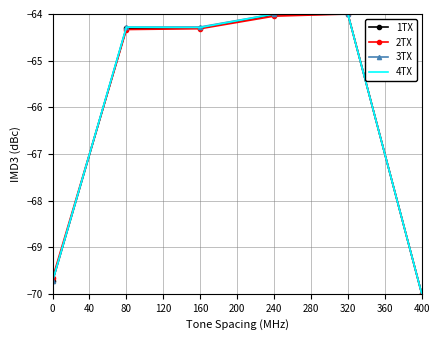

What are all the series names shown in the legend?

1TX, 2TX, 3TX, 4TX